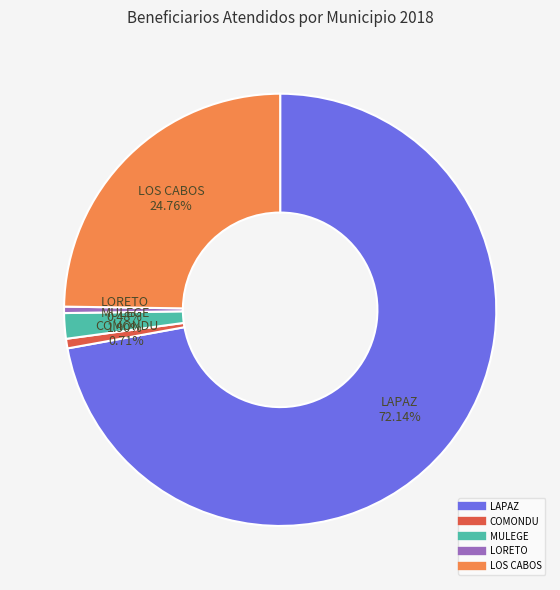

Which category accounts for the majority?

LAPAZ